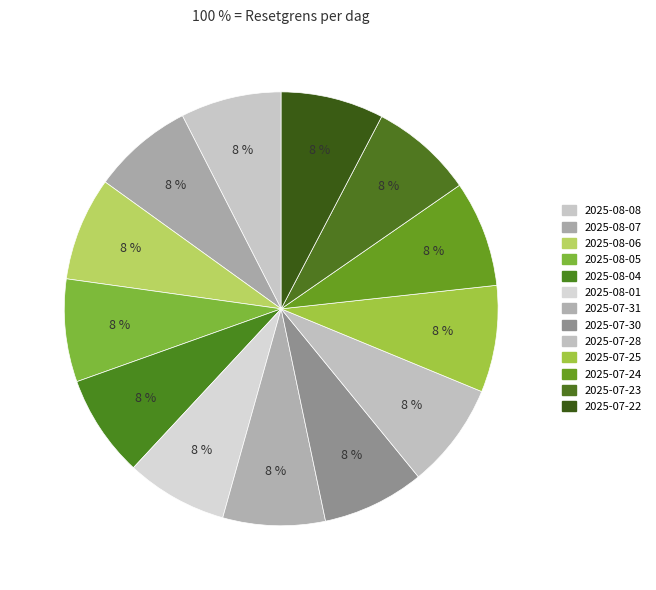

To the nearest percent, what is the combined percentage of 2025-07-24 and 2025-08-07?

15%